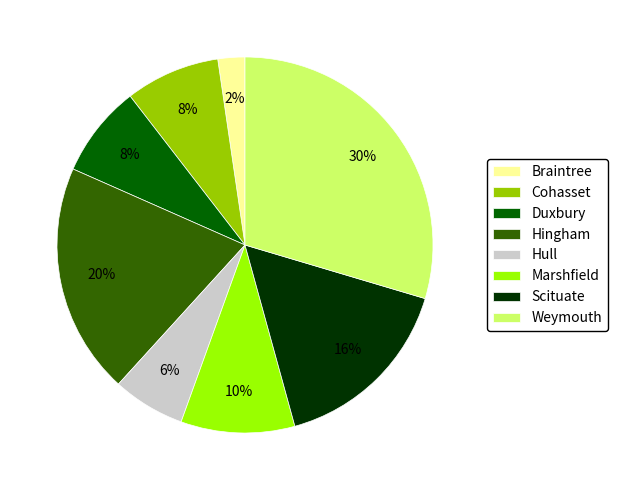

Which slice is the largest?

Weymouth